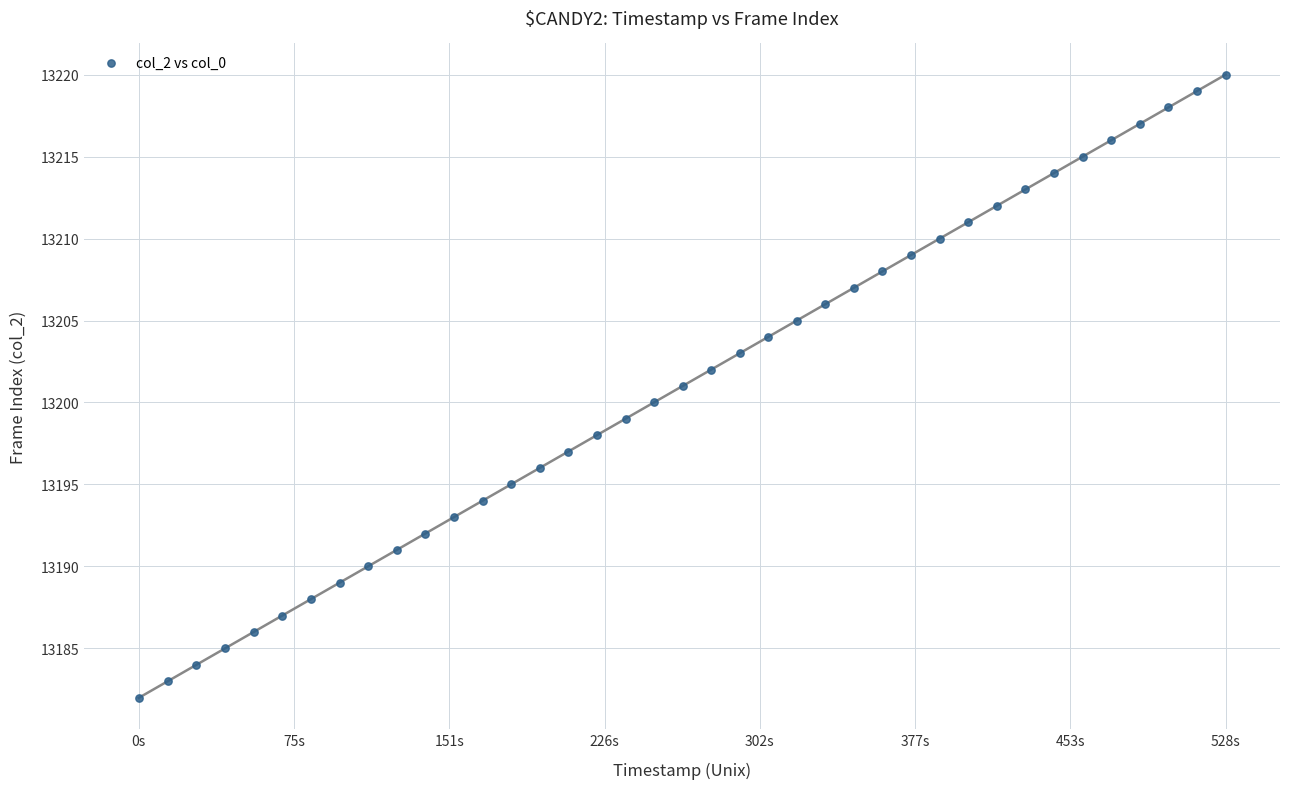

What is the range of Y values (max minus min)?

38